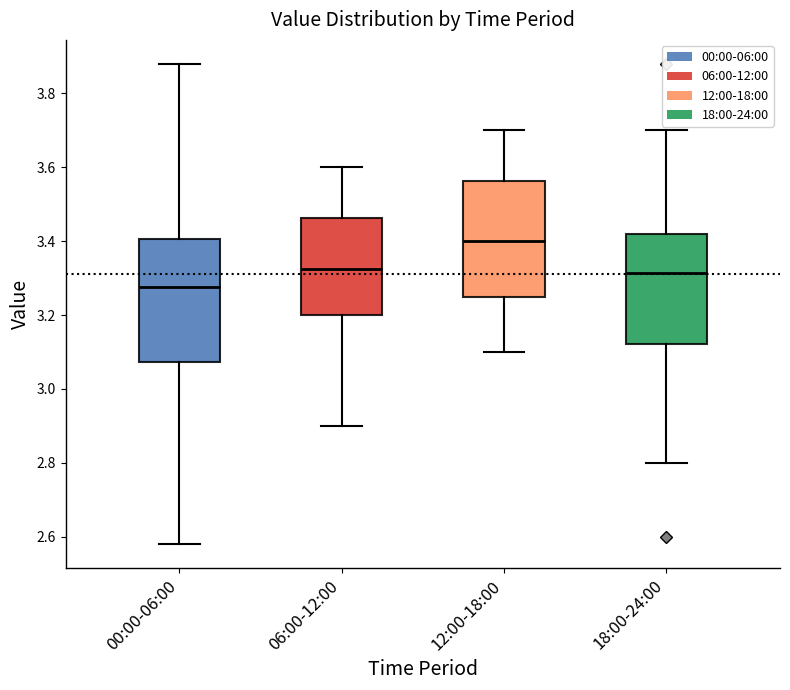

Reading left to right, transcribe this box plot: for each box, give where its median line is, the range the box spans, and where its two whiskers end, as read against the y-axis. The values are not printed on the chart, so give them approximately, as read against the axis.

00:00-06:00: median 3.28, box 3.08 to 3.40, whiskers 2.58 to 3.88
06:00-12:00: median 3.32, box 3.20 to 3.46, whiskers 2.90 to 3.60
12:00-18:00: median 3.40, box 3.26 to 3.56, whiskers 3.10 to 3.70
18:00-24:00: median 3.32, box 3.12 to 3.42, whiskers 2.80 to 3.70